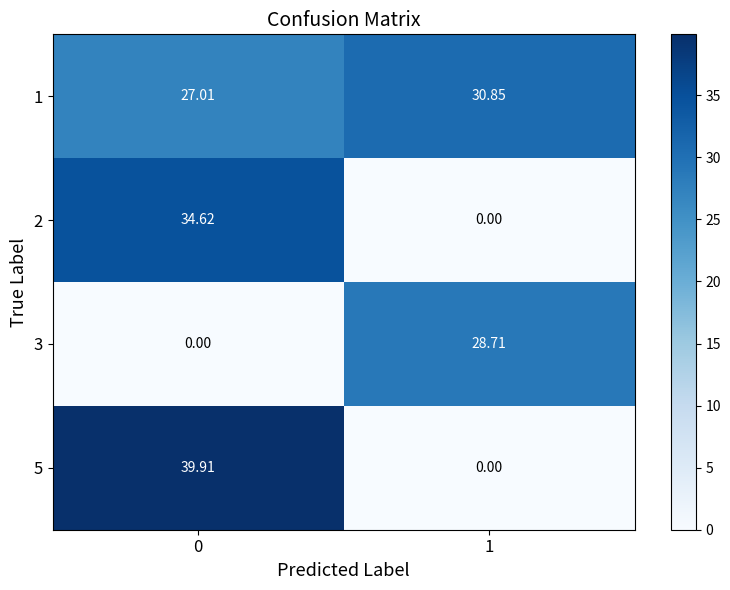

Is the value of 3 at 1 greater than the value of 2 at 0?

No